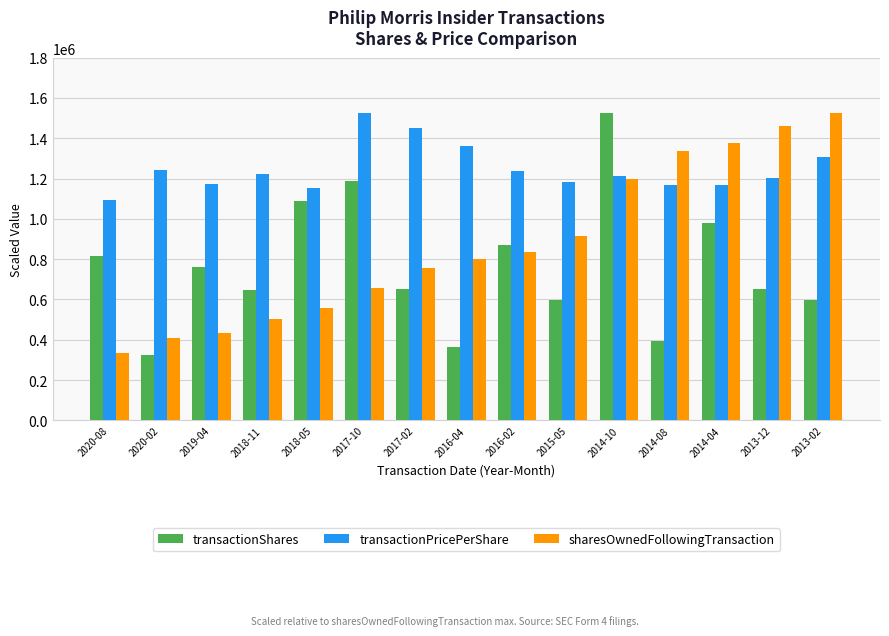

The value of transactionPricePerShare at 2014-08 is 1166761.2. True or false?

True